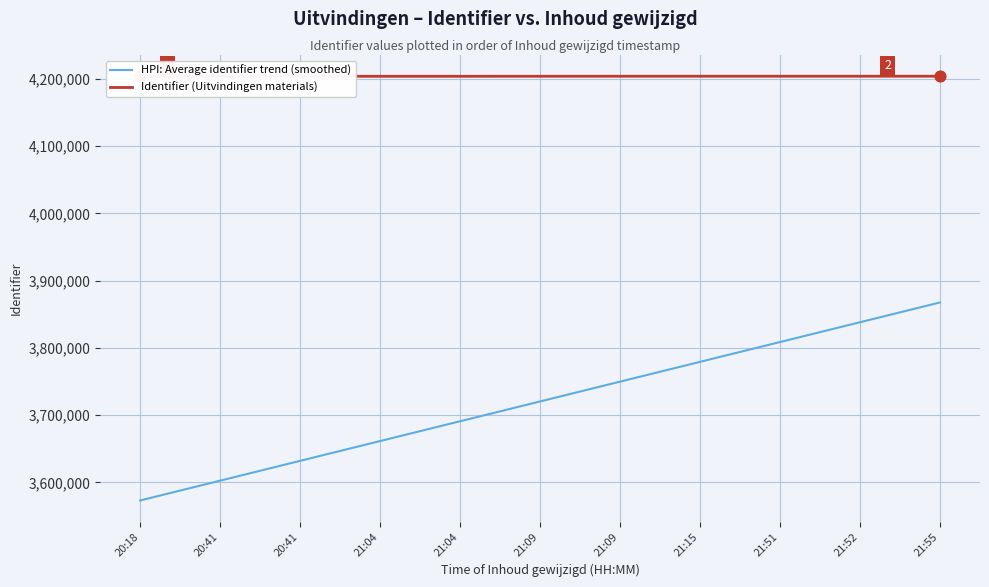

Which series contains the highest Y value?

Identifier (Uitvindingen materials)